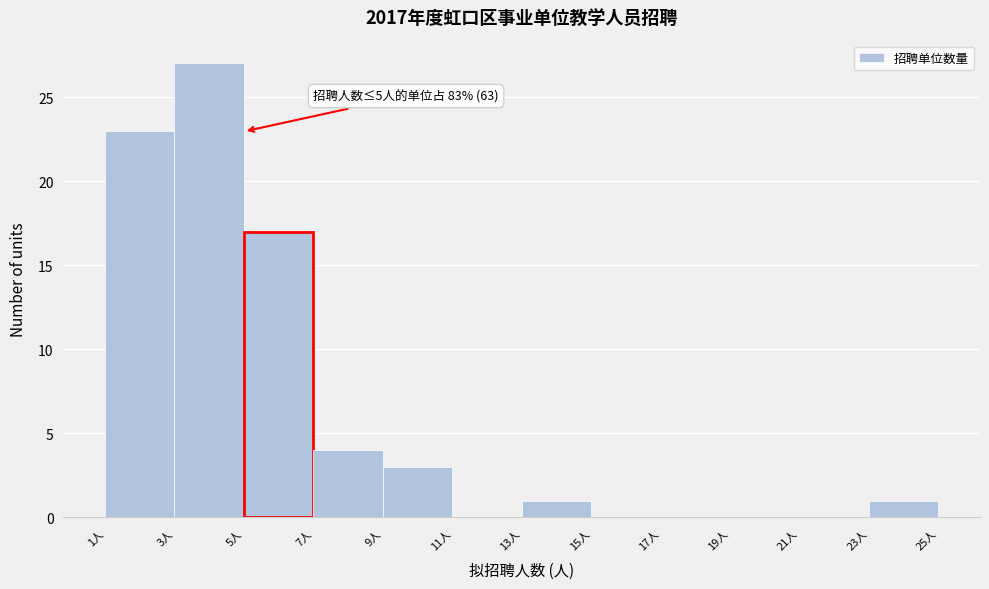

Over which range of the x-axis is the bar tallest?

3 to 5